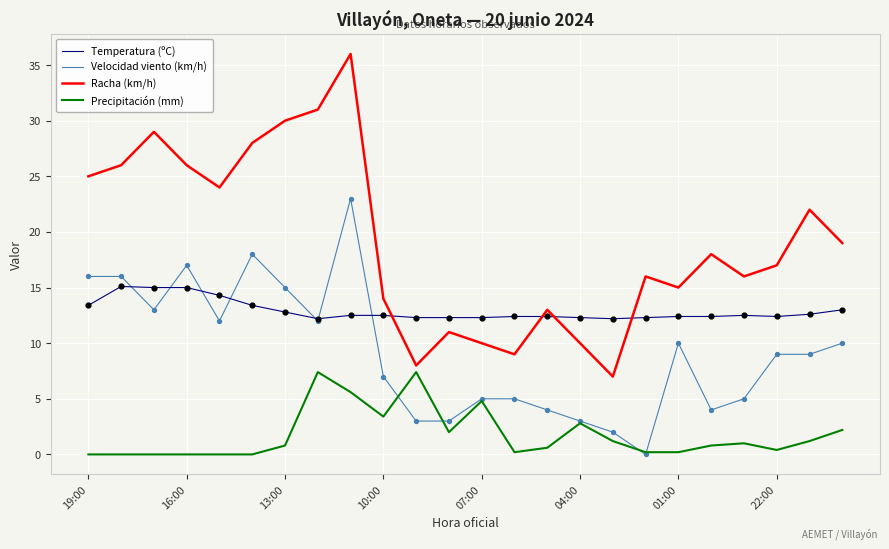

Which series has the largest total across all categories?

Racha (km/h)